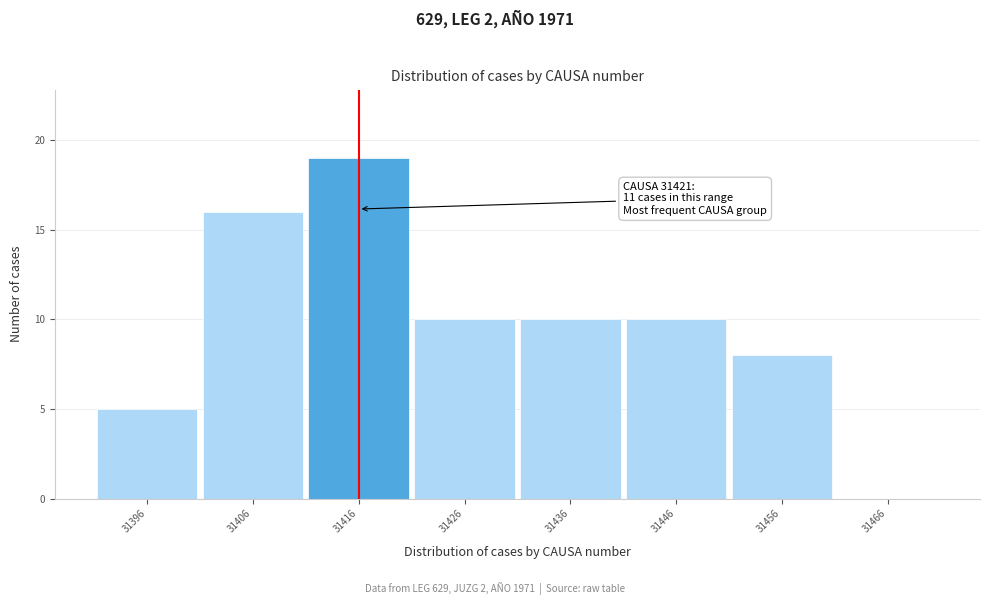

Reading left to right, transcribe all the data shown in this chart.

31396=5	31406=16	31416=19	31426=10	31436=10	31446=10	31456=8	31466=0